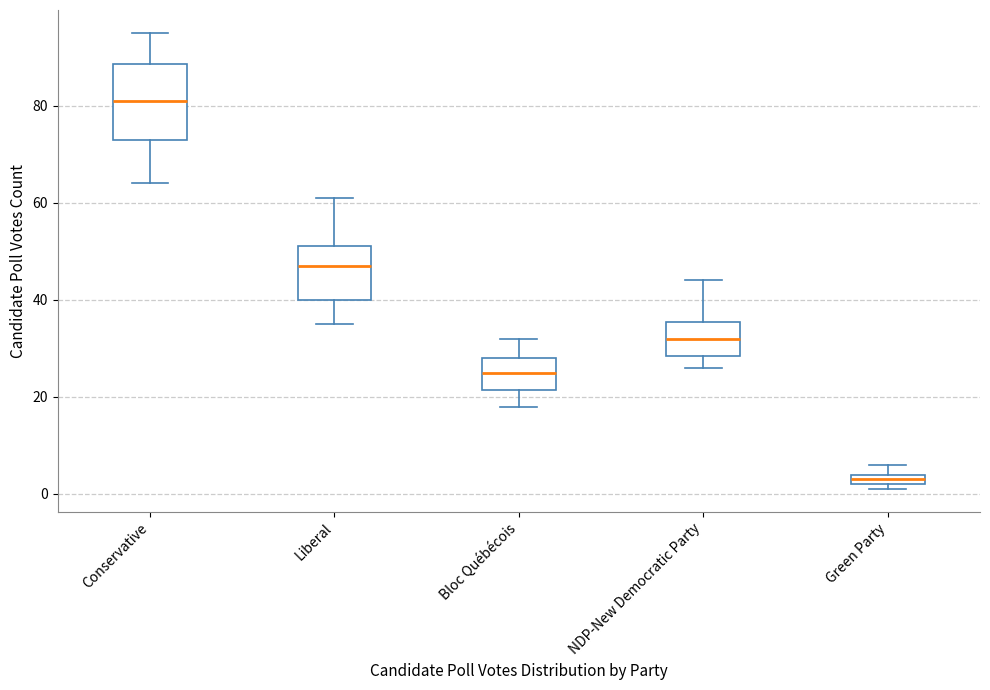

Where is the lower edge of the box for Green Party on the y-axis? The values are not printed on the chart, so give them approximately, as read against the axis.

2